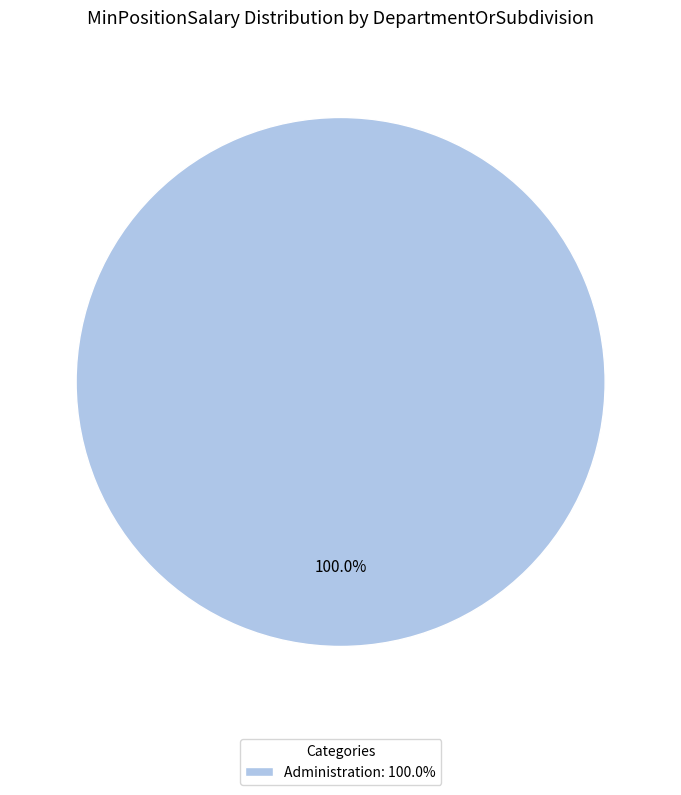

Is there a majority slice in this chart?

Yes